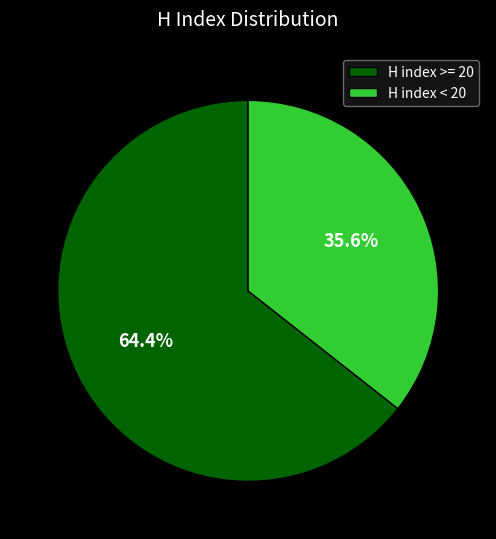

To the nearest percent, what is the difference between the largest and smallest slice percentages?

29%